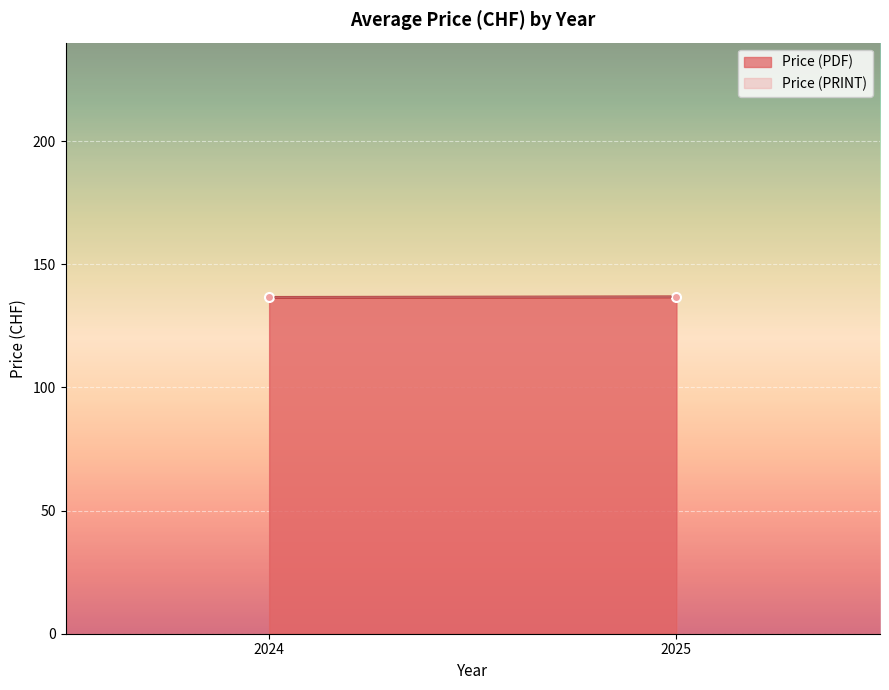

Which category has the lowest value in the Price (PDF) series?

2024